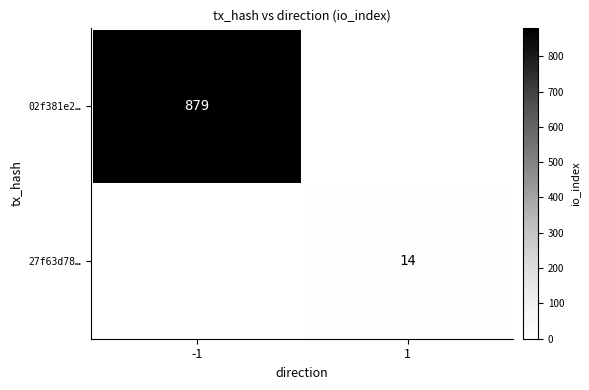

At which category is the sum across all series the highest?

-1